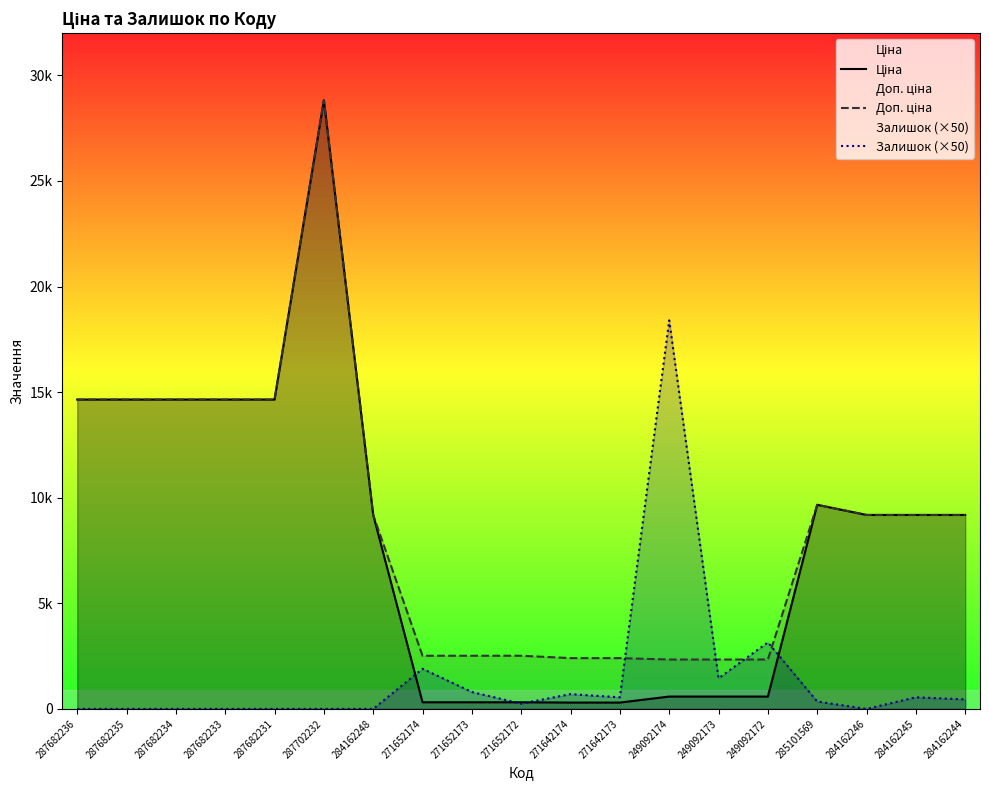

Between which two adjacent categories do Залишок (×50) and Доп. ціна first intersect?

271642173 and 249092174